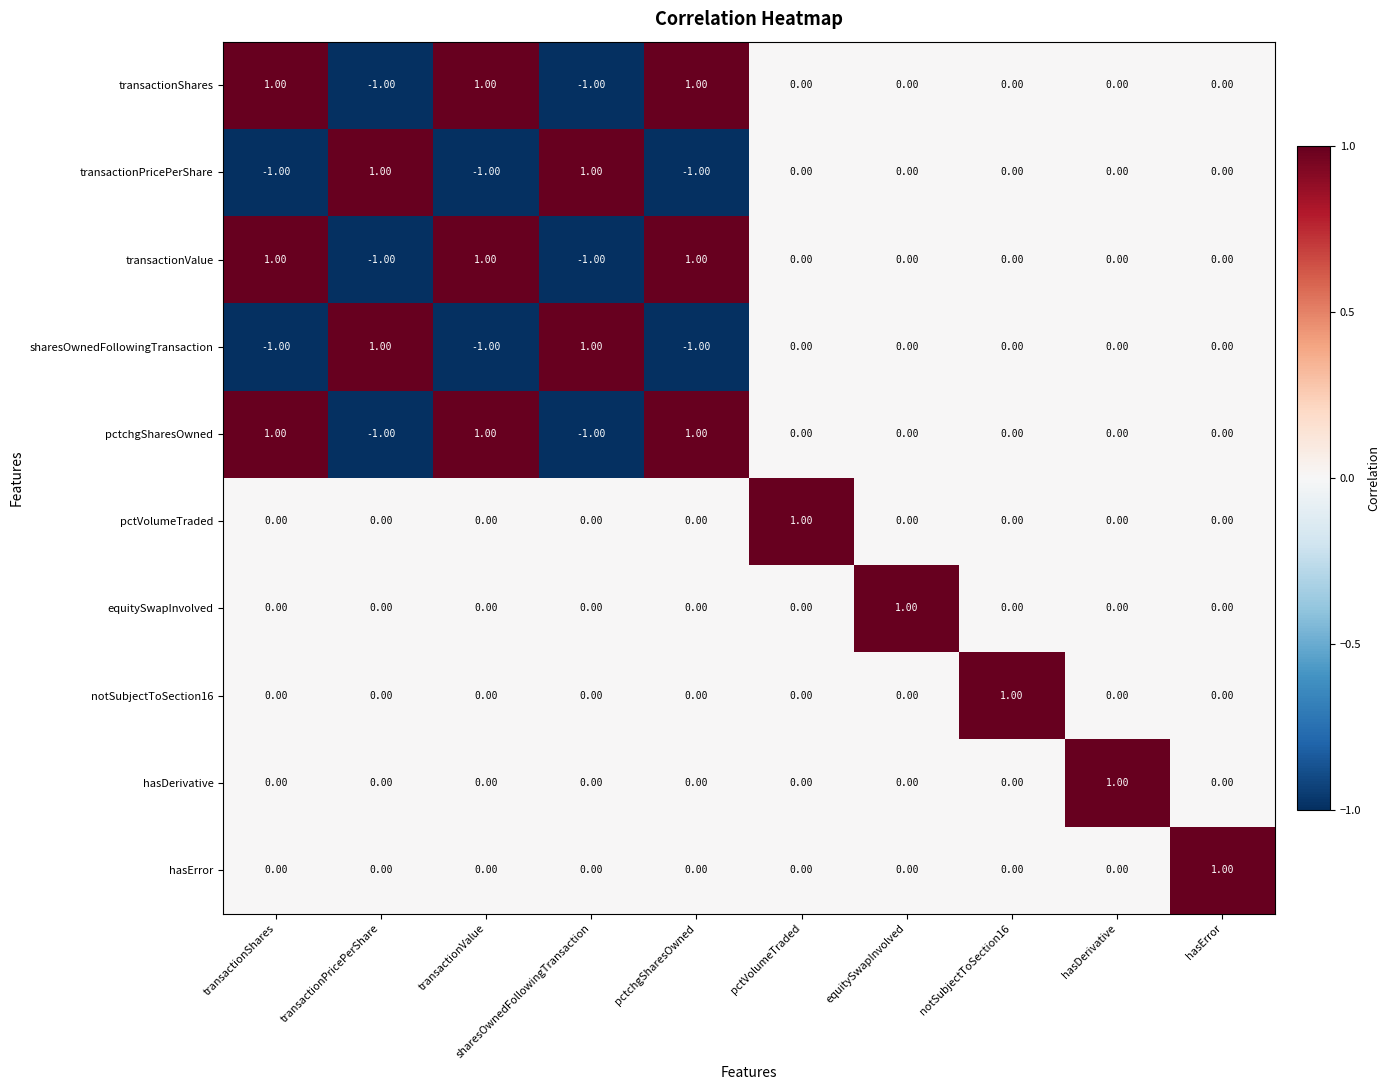

Is the value of sharesOwnedFollowingTransaction at transactionPricePerShare greater than the value of equitySwapInvolved at pctchgSharesOwned?

Yes